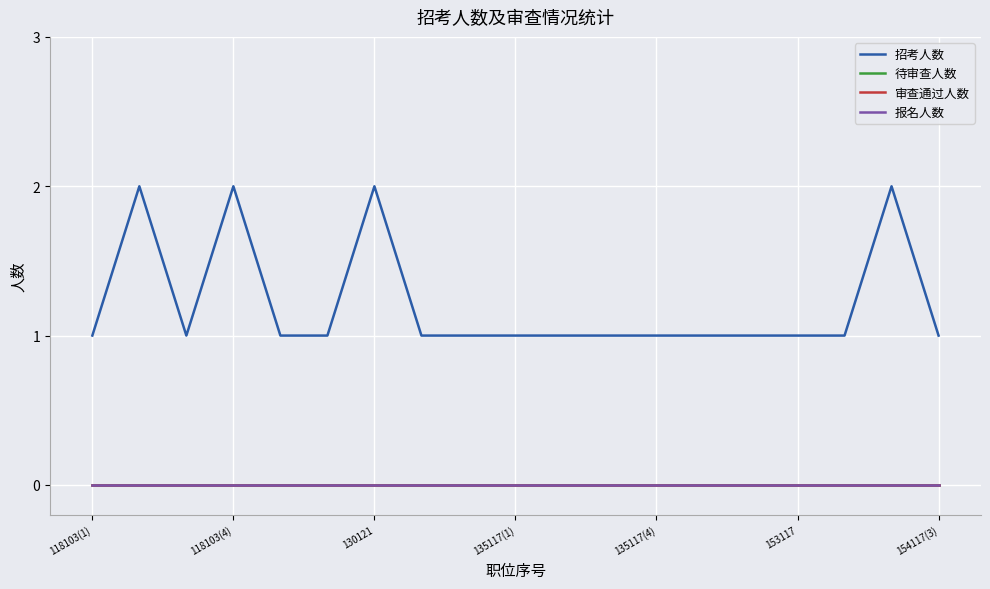

Does the chart display data point markers on the line(s)?

No